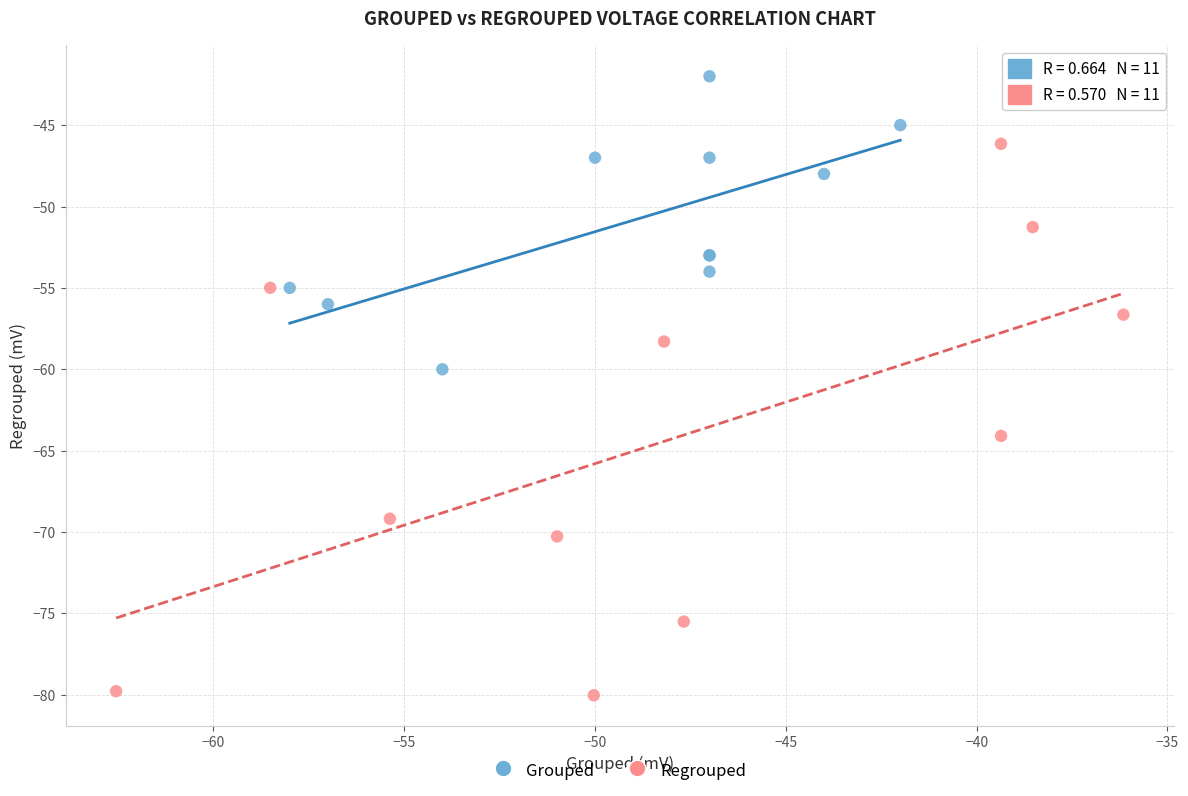

Which series has the largest Y range (max minus min)?

Regrouped